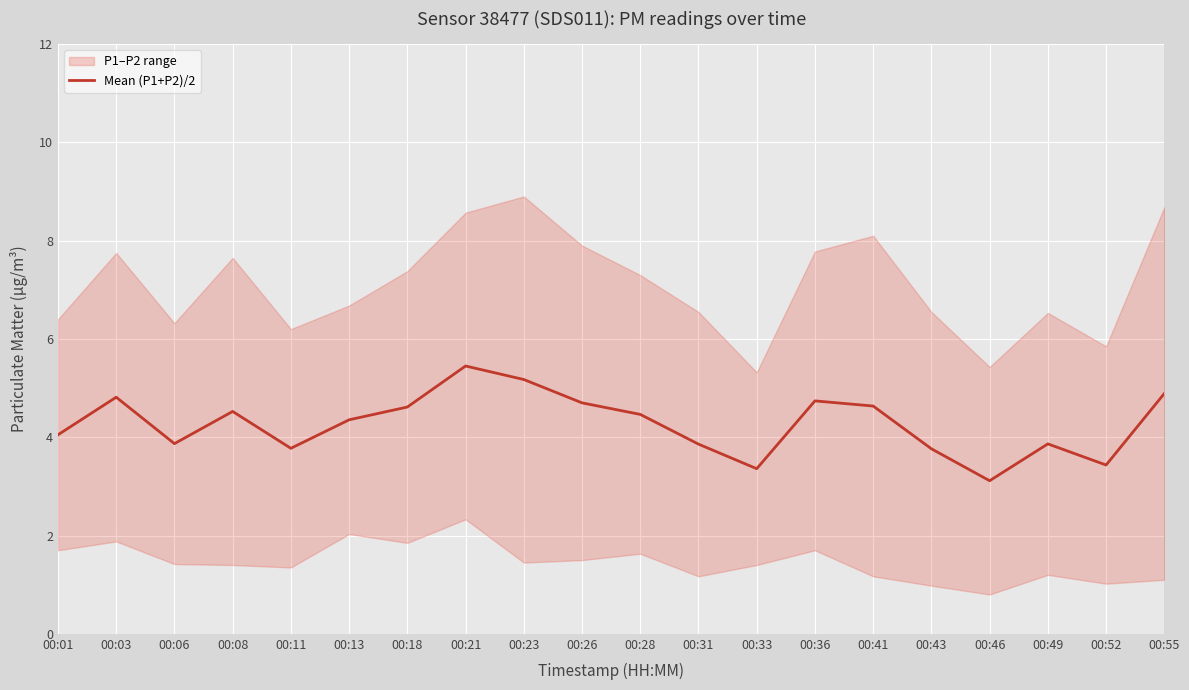

At which category does the chart reach its minimum across all series?

00:46